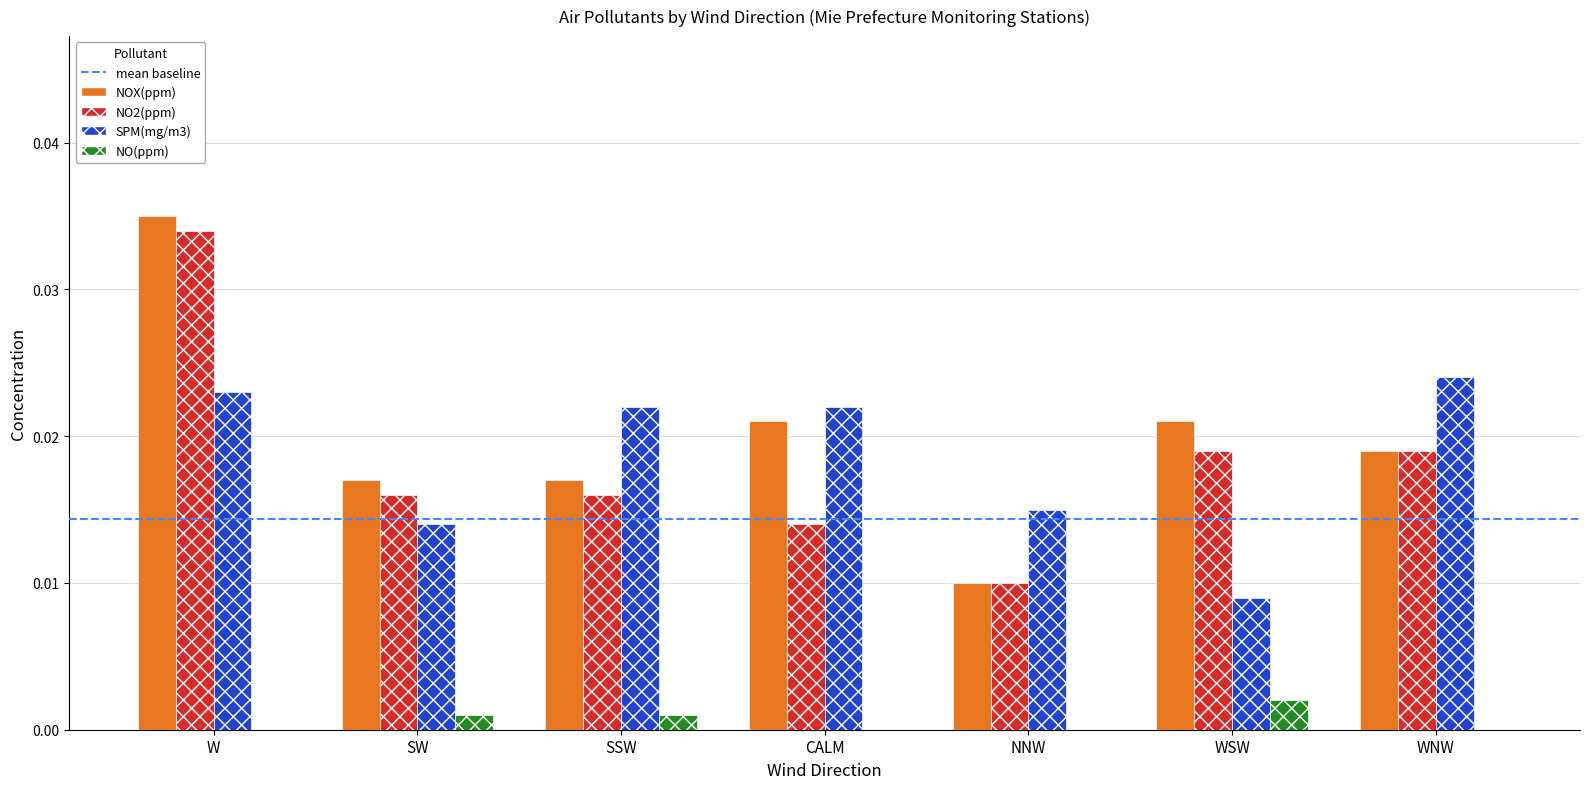

The SPM(mg/m3) series shows 0.0 at NNW. True or false?

True